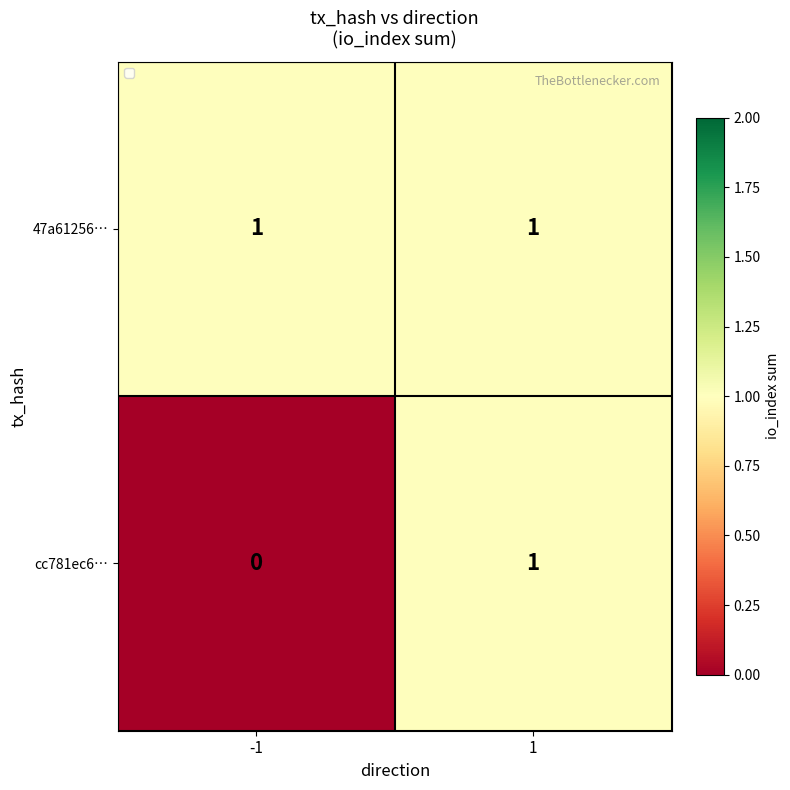

List the series in order of their overall mean, lowest first.

cc781ec6…, 47a61256…